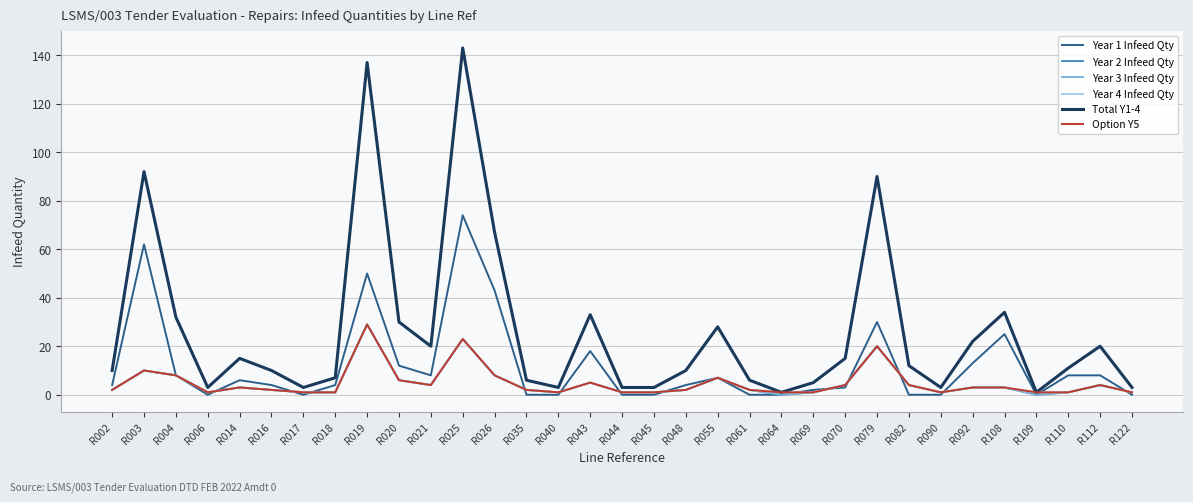

At which category does the chart reach its peak across all series?

R025